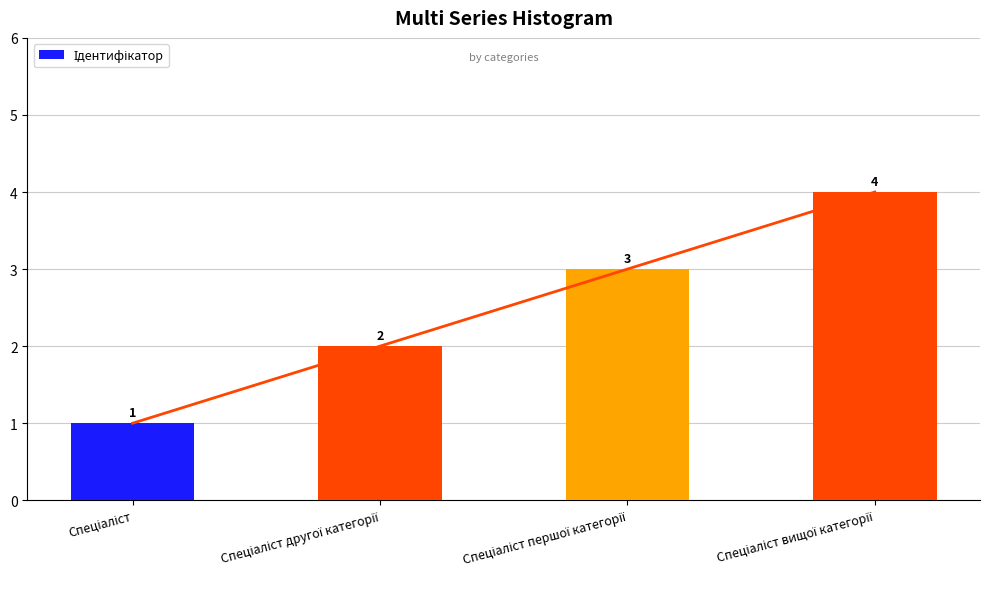

How many bars are there in total?

4